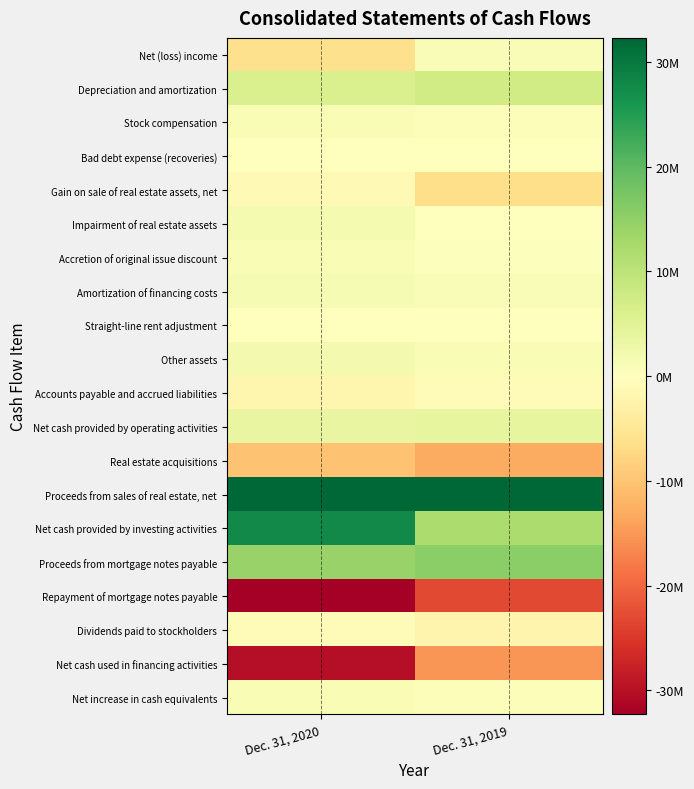

Reading left to right, list all the values displayed in this chart.

Net (loss) income: Dec. 31, 2020=-6261398	Dec. 31, 2019=772934
Depreciation and amortization: Dec. 31, 2020=6274321	Dec. 31, 2019=7364688
Stock compensation: Dec. 31, 2020=1105272	Dec. 31, 2019=686133
Bad debt expense (recoveries): Dec. 31, 2020=77898	Dec. 31, 2019=-32544
Gain on sale of real estate assets, net: Dec. 31, 2020=-1245460	Dec. 31, 2019=-6319272
Impairment of real estate assets: Dec. 31, 2020=1730851	Dec. 31, 2019=0
Accretion of original issue discount: Dec. 31, 2020=1013405	Dec. 31, 2019=386595
Amortization of financing costs: Dec. 31, 2020=1287430	Dec. 31, 2019=965239
Straight-line rent adjustment: Dec. 31, 2020=108998	Dec. 31, 2019=-63895
Other assets: Dec. 31, 2020=1957641	Dec. 31, 2019=1035806
Accounts payable and accrued liabilities: Dec. 31, 2020=-1796421	Dec. 31, 2019=-767440
Net cash provided by operating activities: Dec. 31, 2020=3693417	Dec. 31, 2019=3790936
Real estate acquisitions: Dec. 31, 2020=-10161613	Dec. 31, 2019=-13037562
Proceeds from sales of real estate, net: Dec. 31, 2020=40849654	Dec. 31, 2019=32073721
Net cash provided by investing activities: Dec. 31, 2020=27677840	Dec. 31, 2019=11981047
Proceeds from mortgage notes payable: Dec. 31, 2020=14152838	Dec. 31, 2019=15494715
Repayment of mortgage notes payable: Dec. 31, 2020=-36808331	Dec. 31, 2019=-23176581
Dividends paid to stockholders: Dec. 31, 2020=-963456	Dec. 31, 2019=-2158469
Net cash used in financing activities: Dec. 31, 2020=-30221615	Dec. 31, 2019=-15156923
Net increase in cash equivalents: Dec. 31, 2020=1149642	Dec. 31, 2019=615060